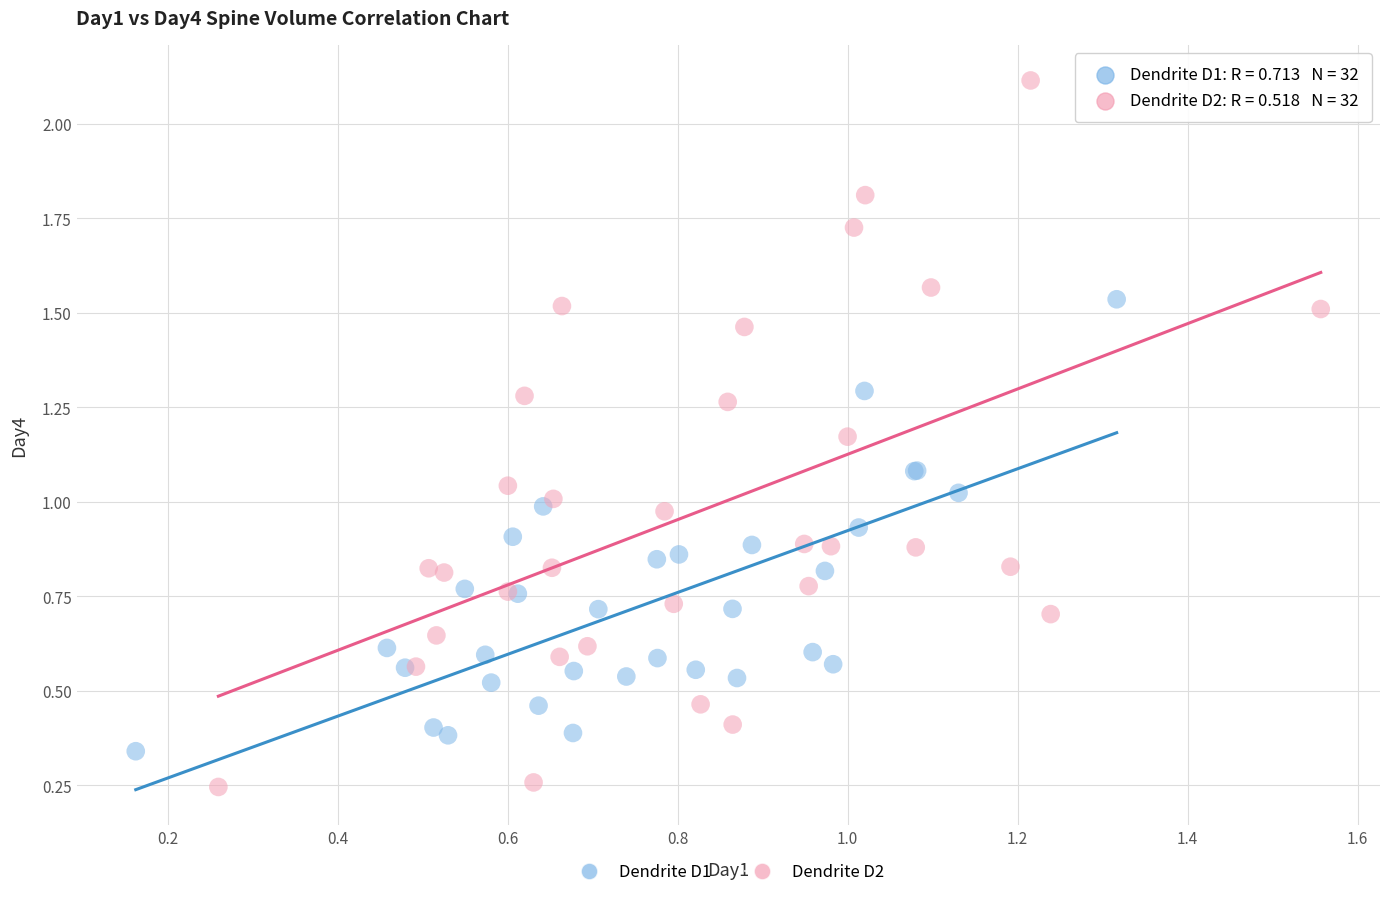

Which series reaches the maximum Y coordinate?

Dendrite D2